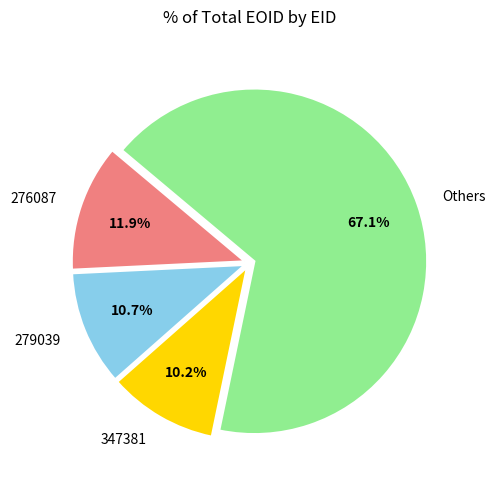

Approximately how many times larger is the value at 279039 compared to 347381?

1.0